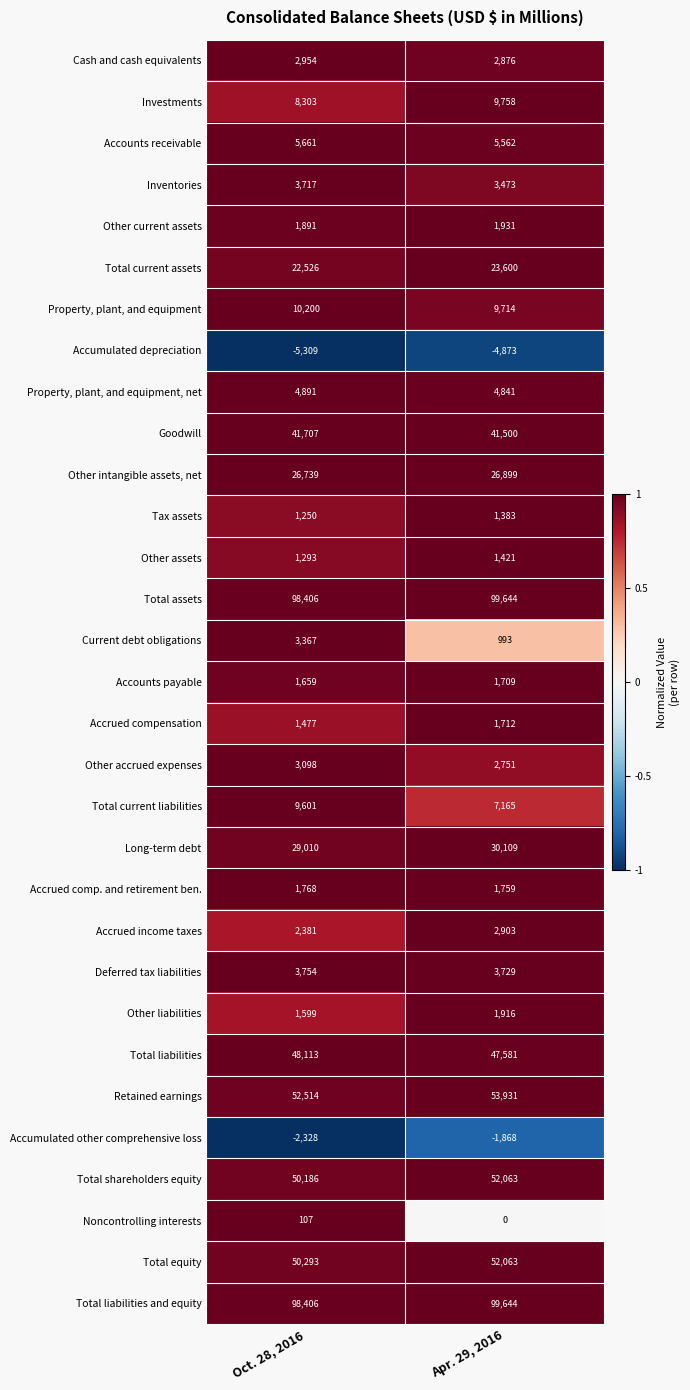

What is the lowest value of the Other accrued expenses series?

2751